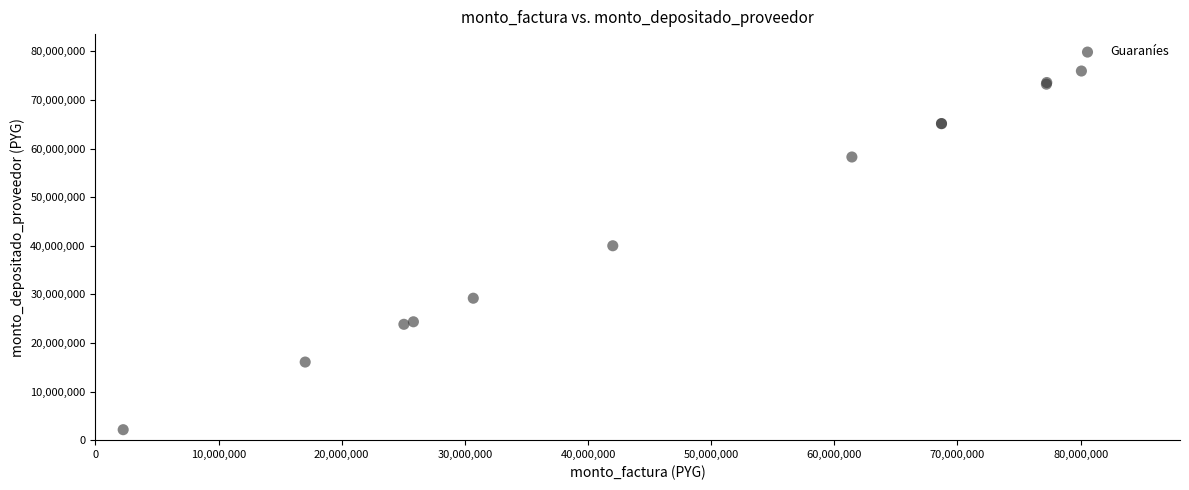

What Y value in the scatter plot is closest to 39046779?

39992089